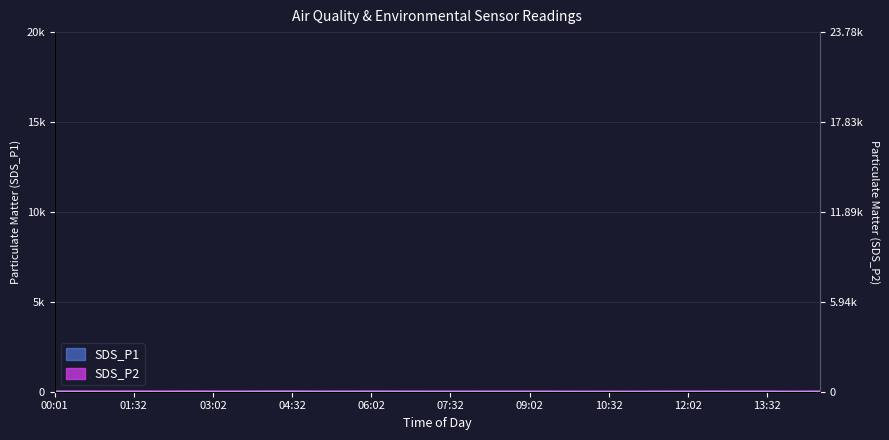

How many interior local valleys does the SDS_P2 series have?

9